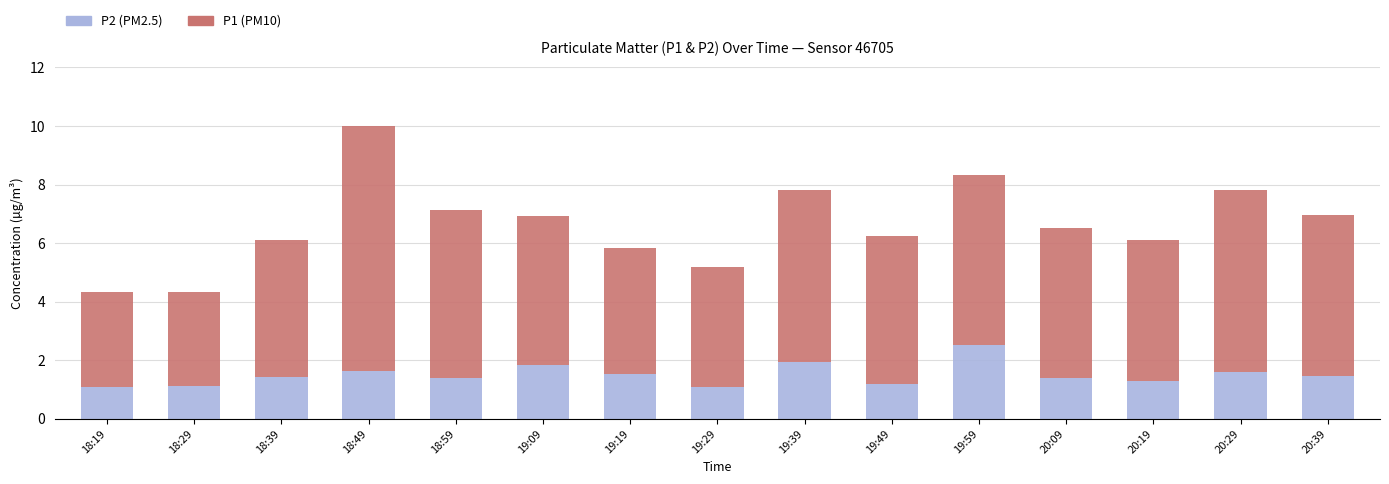

At which category is the sum across all series the highest?

18:49